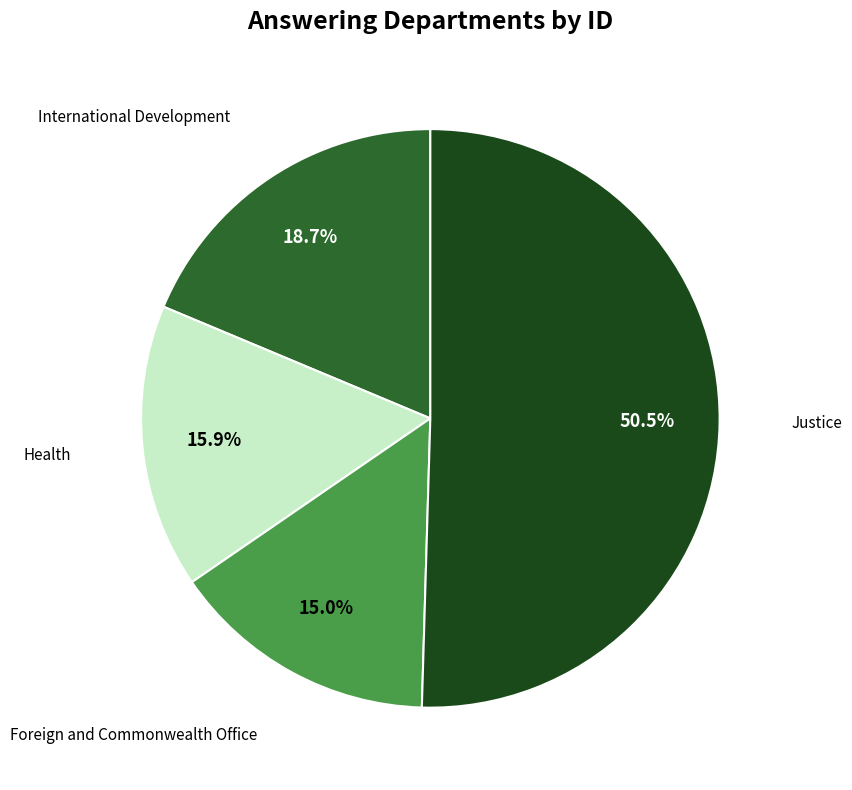

How much of the chart is everything except Foreign and Commonwealth Office?

85.0%